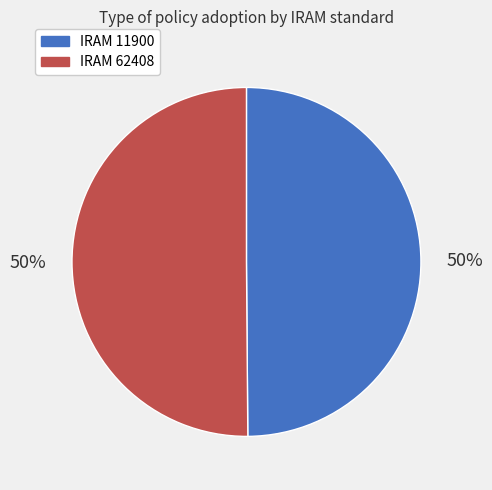

To the nearest percent, what is the average slice percentage?

50%